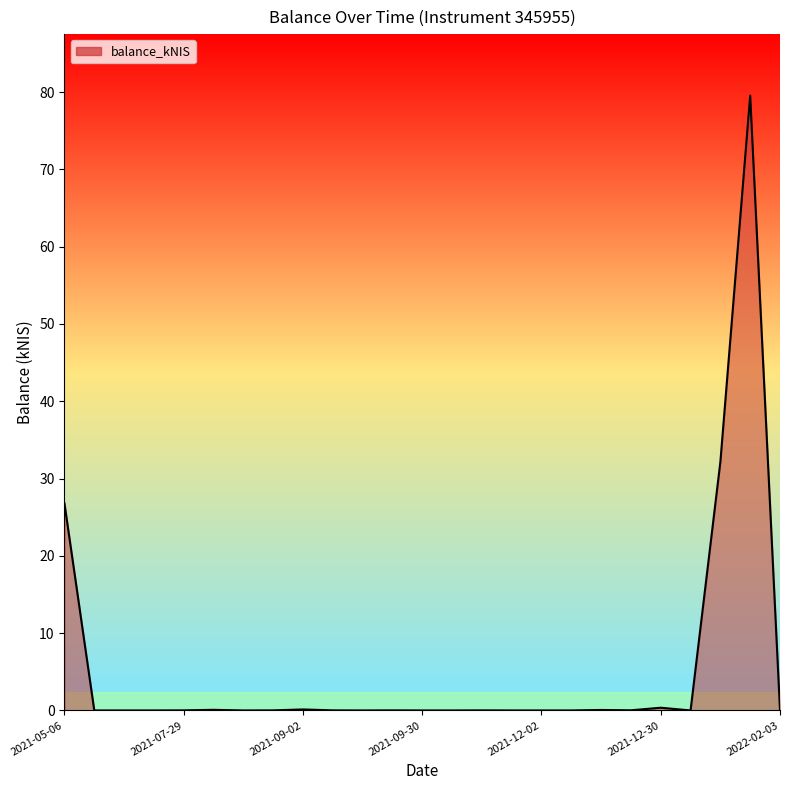

Does the chart display data point markers on the line(s)?

No